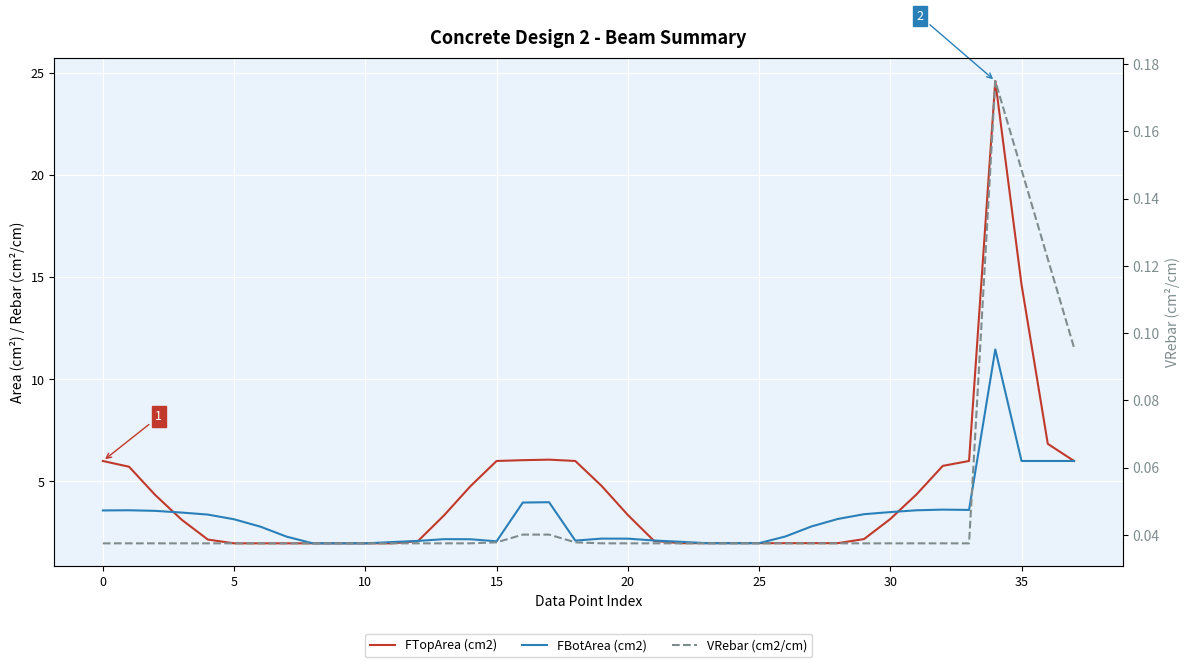

What is the difference between the maximum and minimum values in the VRebar (cm2/cm) series?

0.1